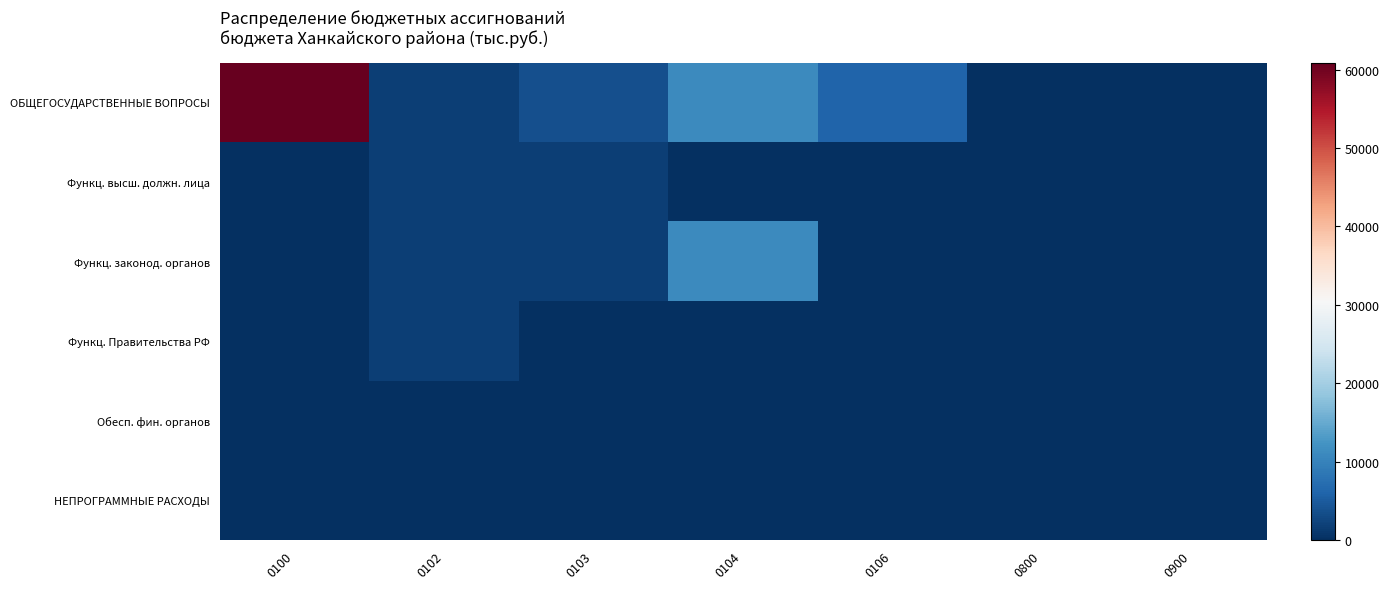

Which has a higher value, 0800 or 0106?

0106